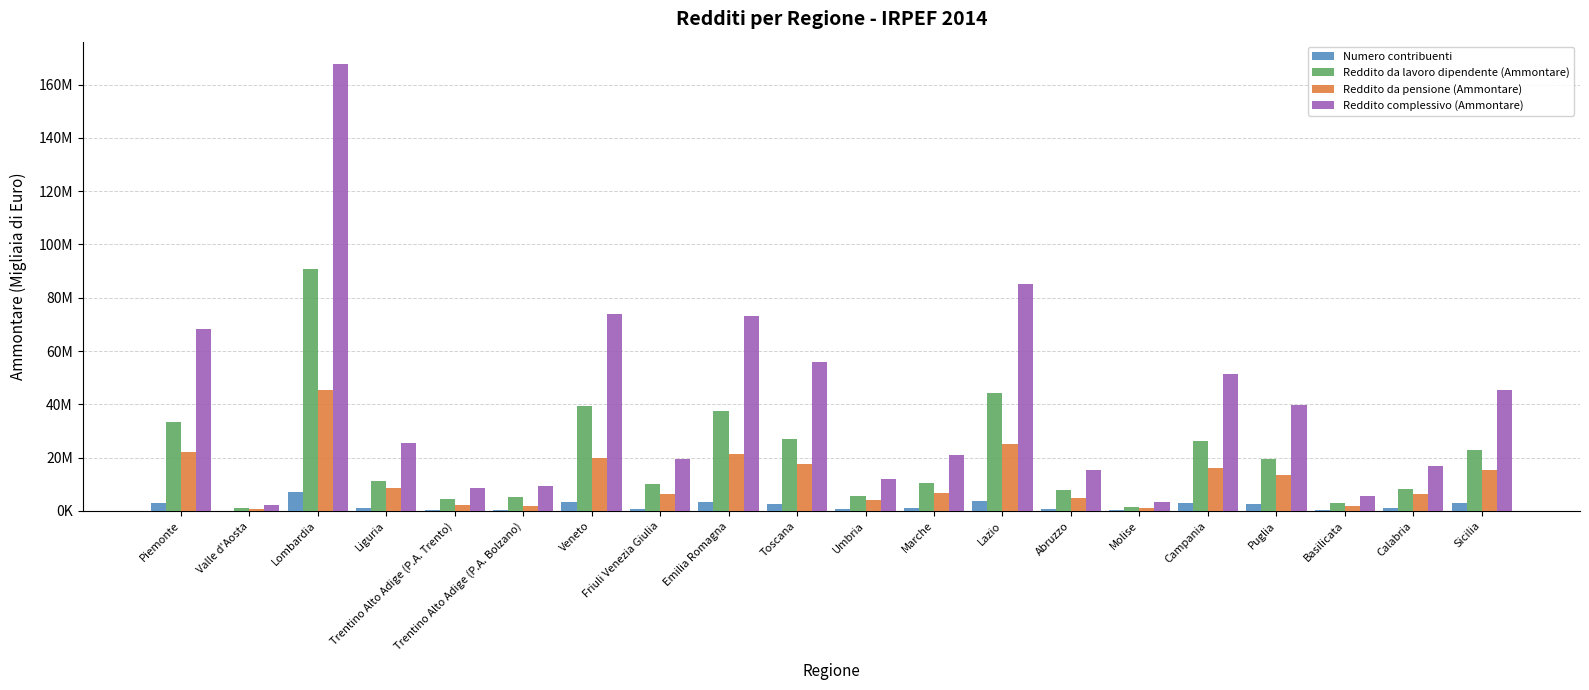

What is the label of the 14th bar from the right?

Veneto